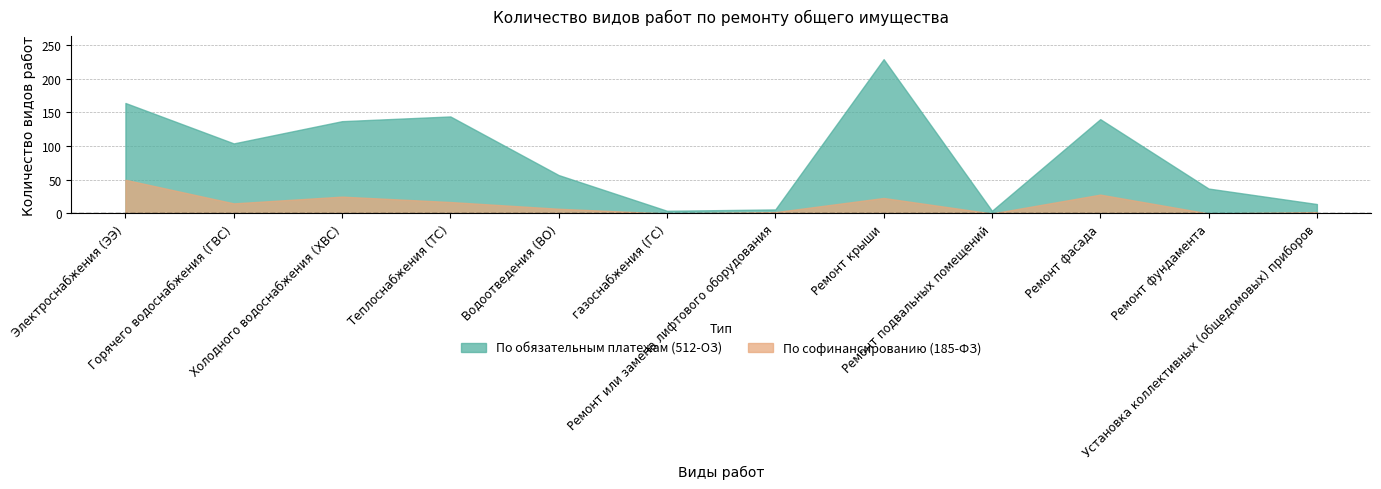

Rank the series at Установка коллективных (общедомовых) приборов from lowest to highest value.

По софинансированию (185-ФЗ), По обязательным платежам (512-ОЗ)